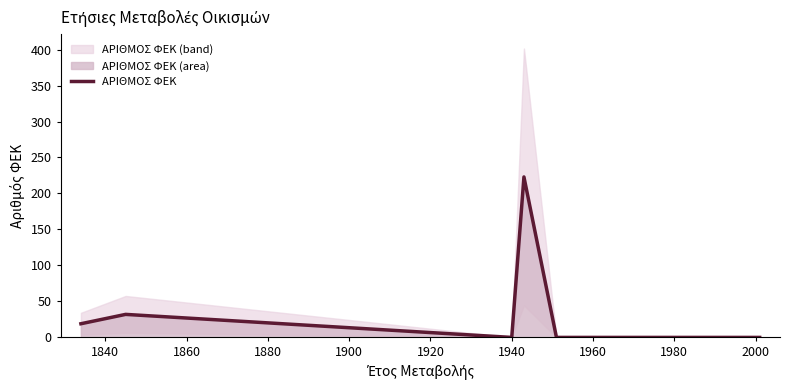

Reading right to left, what are all the values shown in this chart?

0	0	223	223	0	32	19